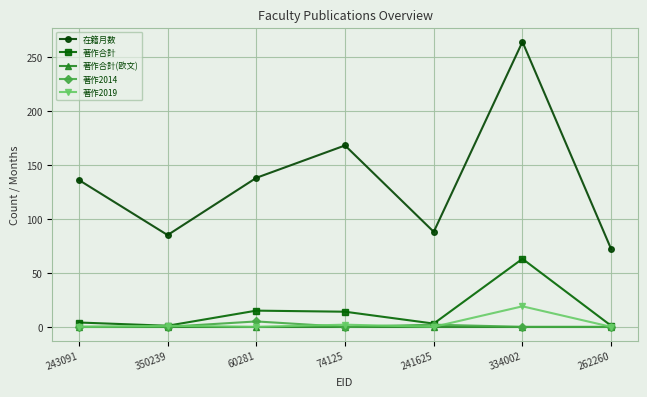

What position from the right is 243091?

7